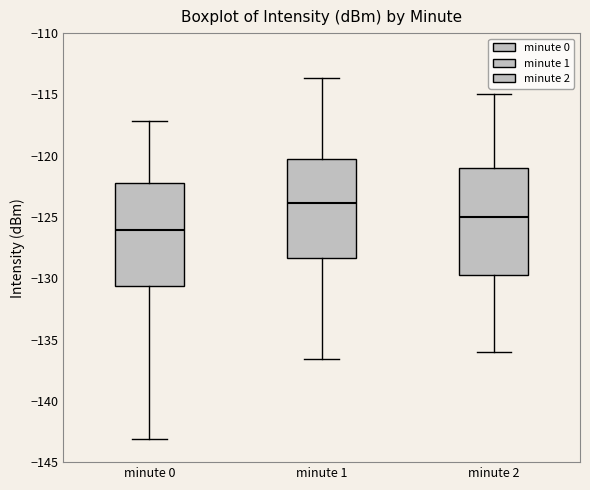

Which box has the lowest median line?

minute 0